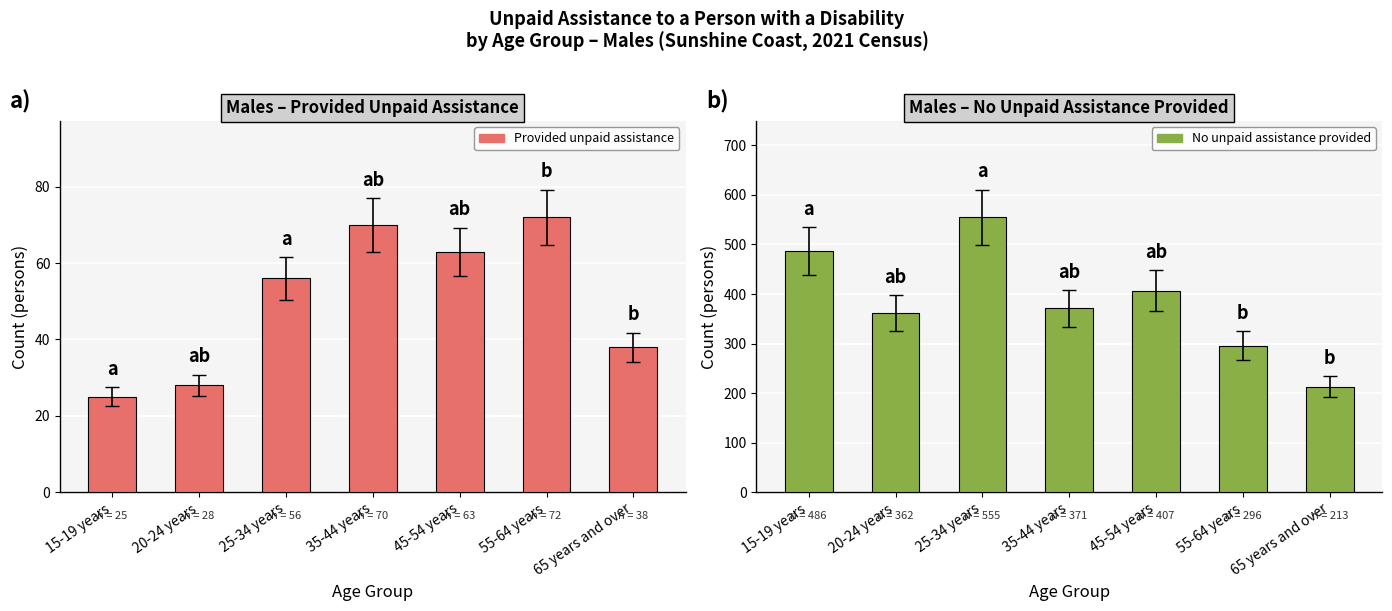

What position from the left is 45-54 years?

5